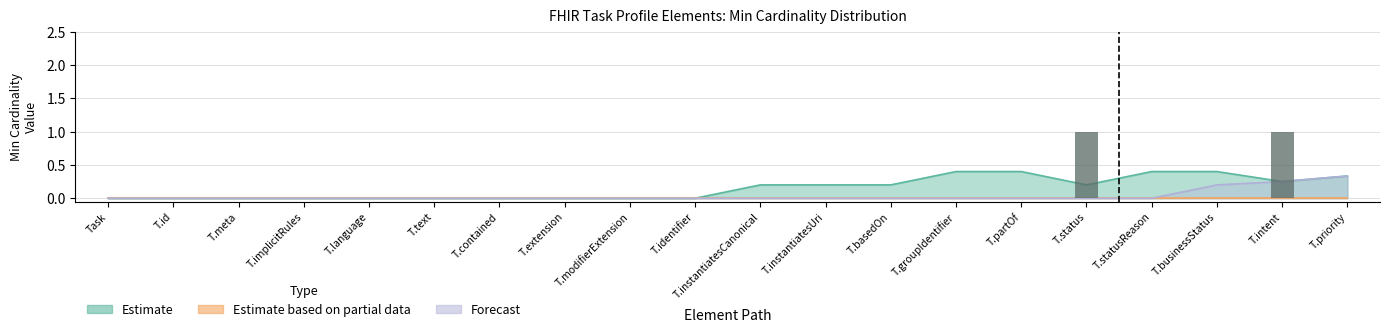

How many values are between 0 and 1?

20